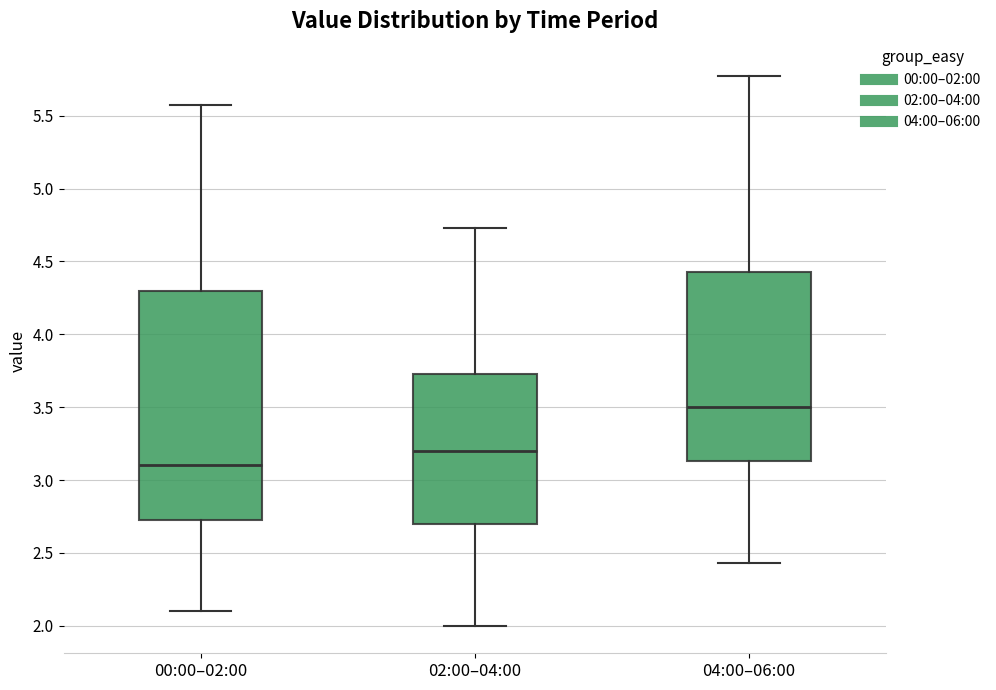

Reading left to right, transcribe this box plot: for each box, give where its median line is, the range the box spans, and where its two whiskers end, as read against the y-axis. The values are not printed on the chart, so give them approximately, as read against the axis.

00:00–02:00: median 3.10, box 2.75 to 4.30, whiskers 2.10 to 5.55
02:00–04:00: median 3.20, box 2.70 to 3.75, whiskers 2.00 to 4.75
04:00–06:00: median 3.50, box 3.15 to 4.45, whiskers 2.45 to 5.75